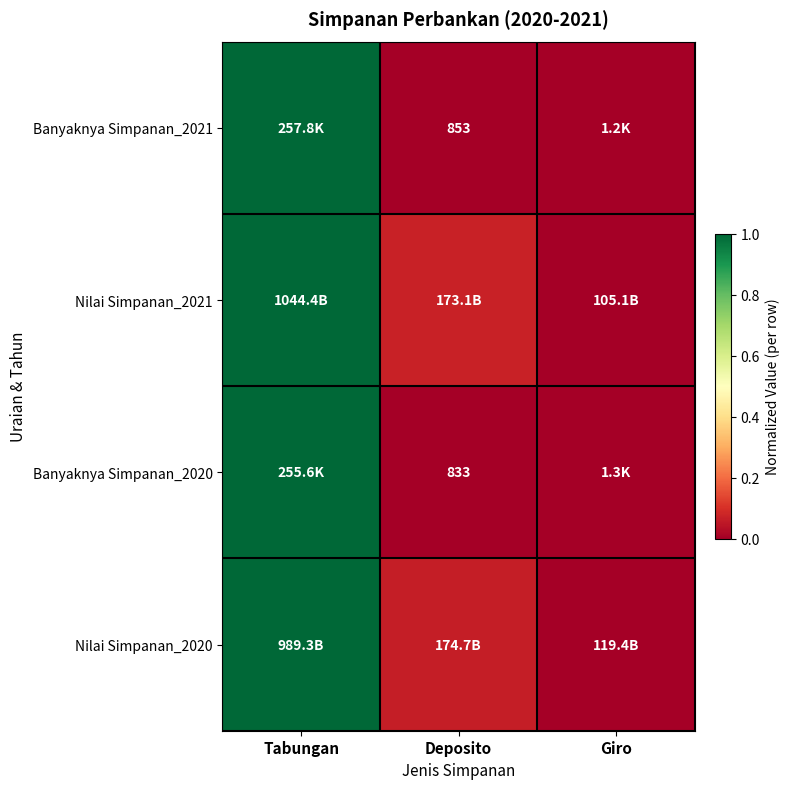

Is the value of Banyaknya Simpanan_2020 at Deposito greater than the value of Banyaknya Simpanan_2021 at Deposito?

No